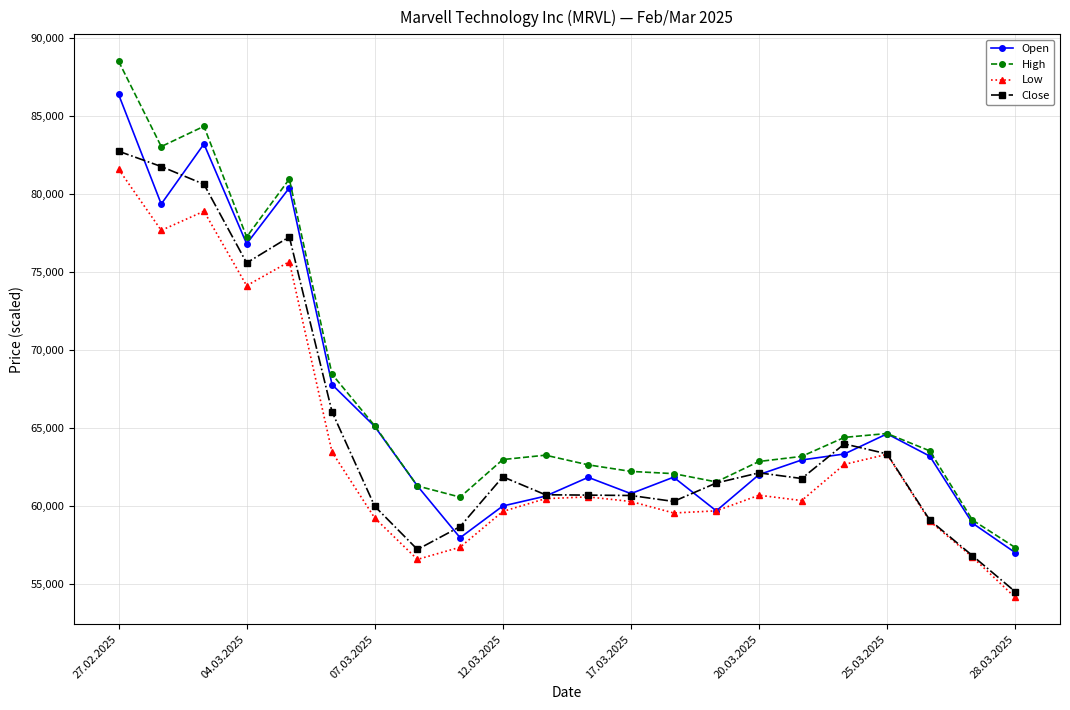

What is the value of the Open point at the 16th from the left?

62010